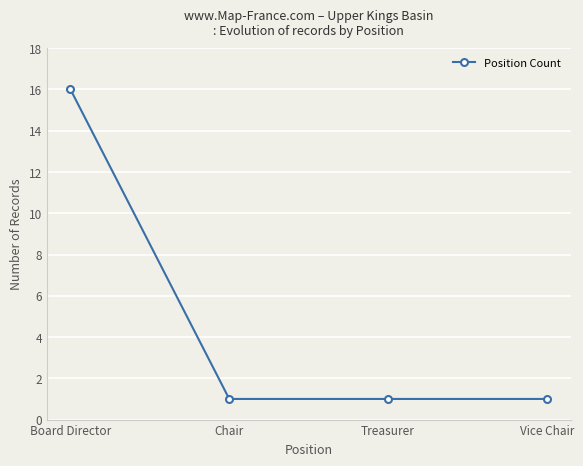

Is it true that the value at Treasurer is 1?

True